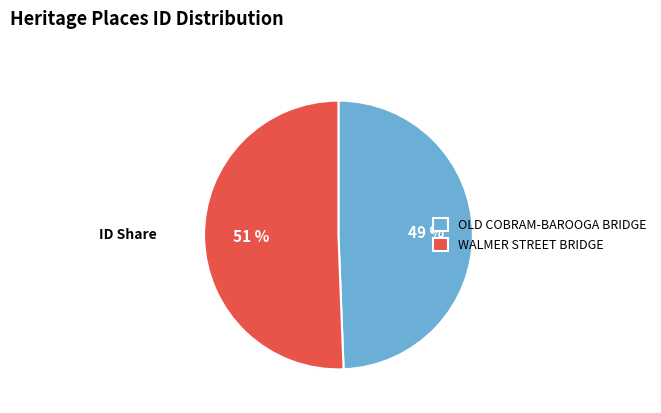

To the nearest percent, what is the average slice percentage?

50%